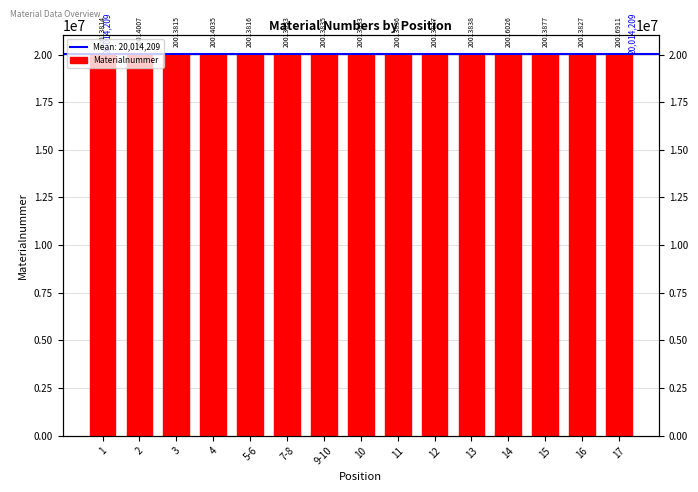

List the labels in order of value, smallest first.

1, 3, 5-6, 16, 7-8, 10, 9-10, 11, 12, 13, 15, 2, 4, 14, 17